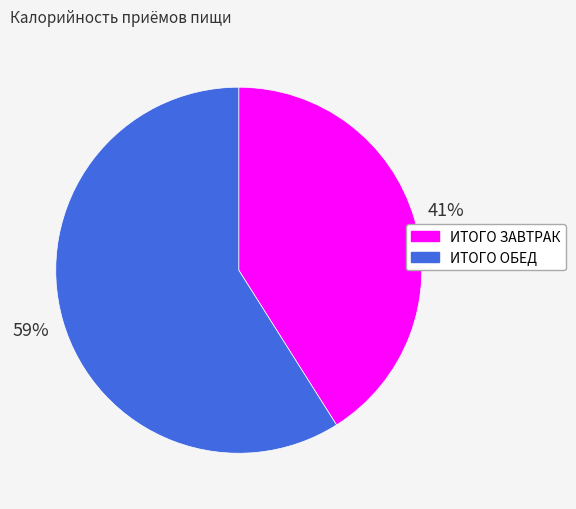

Combined, do ИТОГО ЗАВТРАК and ИТОГО ОБЕД account for over 50%?

Yes